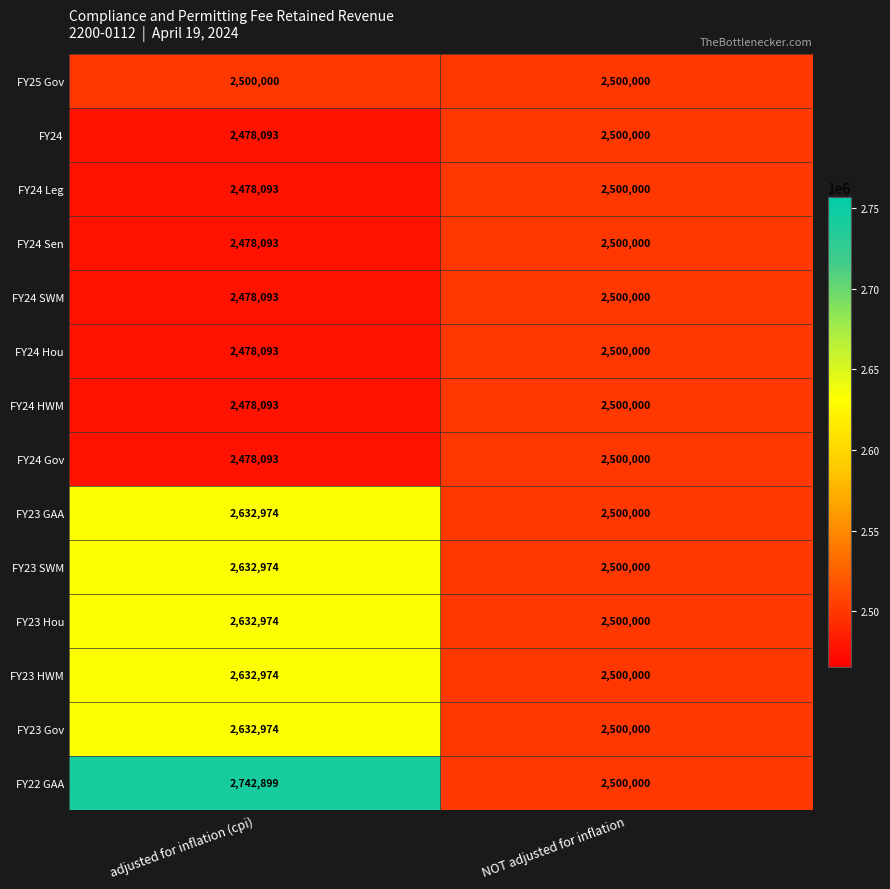

At which label does FY23 HWM reach its peak?

adjusted for inflation (cpi)